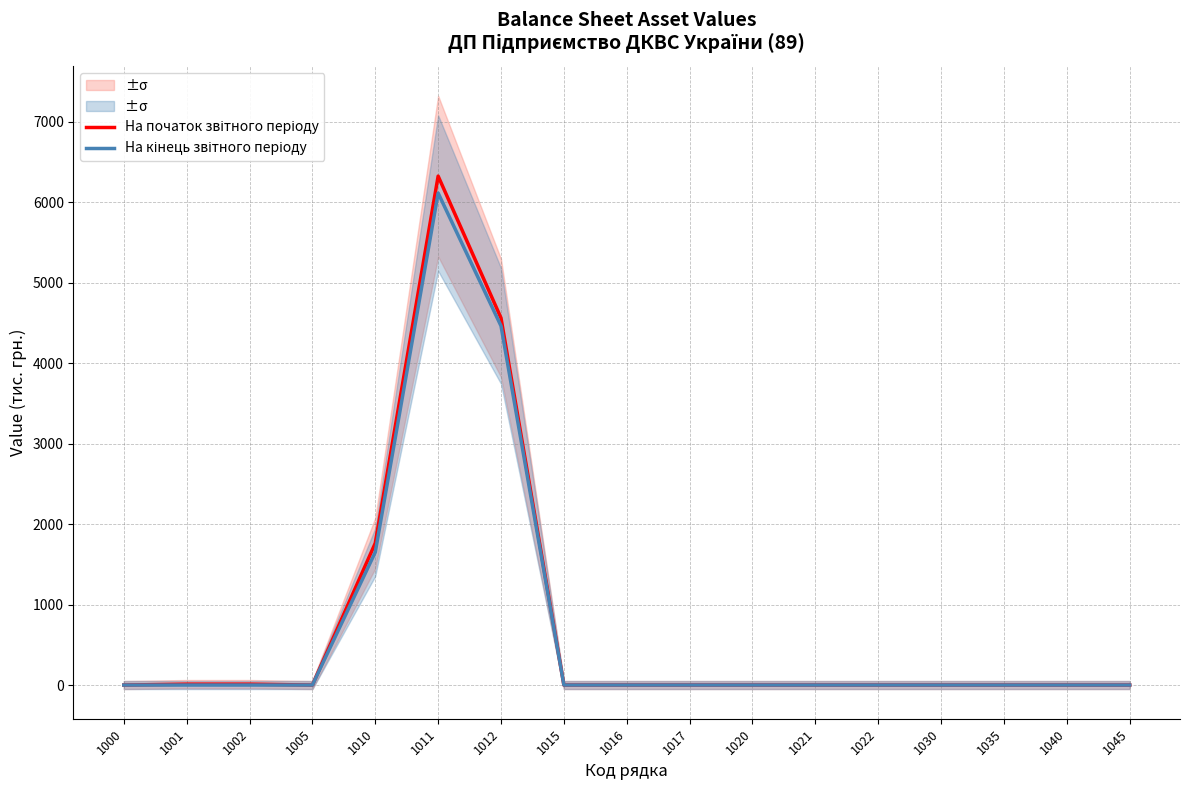

How many interior local peaks does the На кінець звітного періоду series have?

1